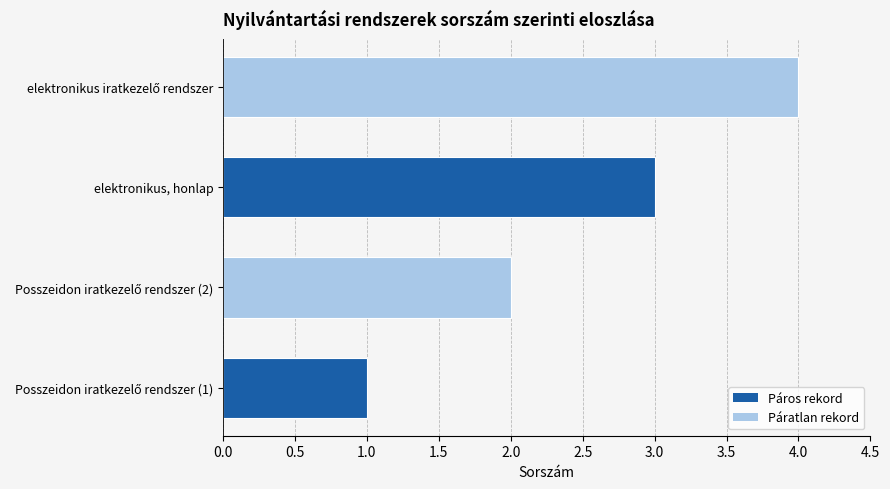

True or false: the data shows 2 at elektronikus, honlap.

False